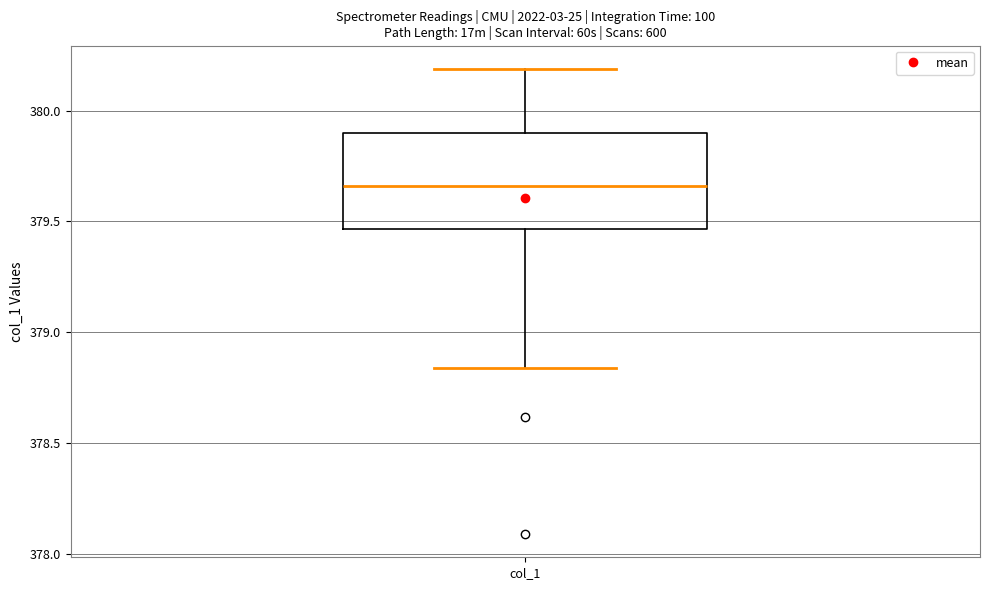

Transcribe this box plot: give where the median line is, the range the box spans, and where the two whiskers end, as read against the y-axis. The values are not printed on the chart, so give them approximately, as read against the axis.

median 379.65, box 379.45 to 379.90, whiskers 378.85 to 380.20